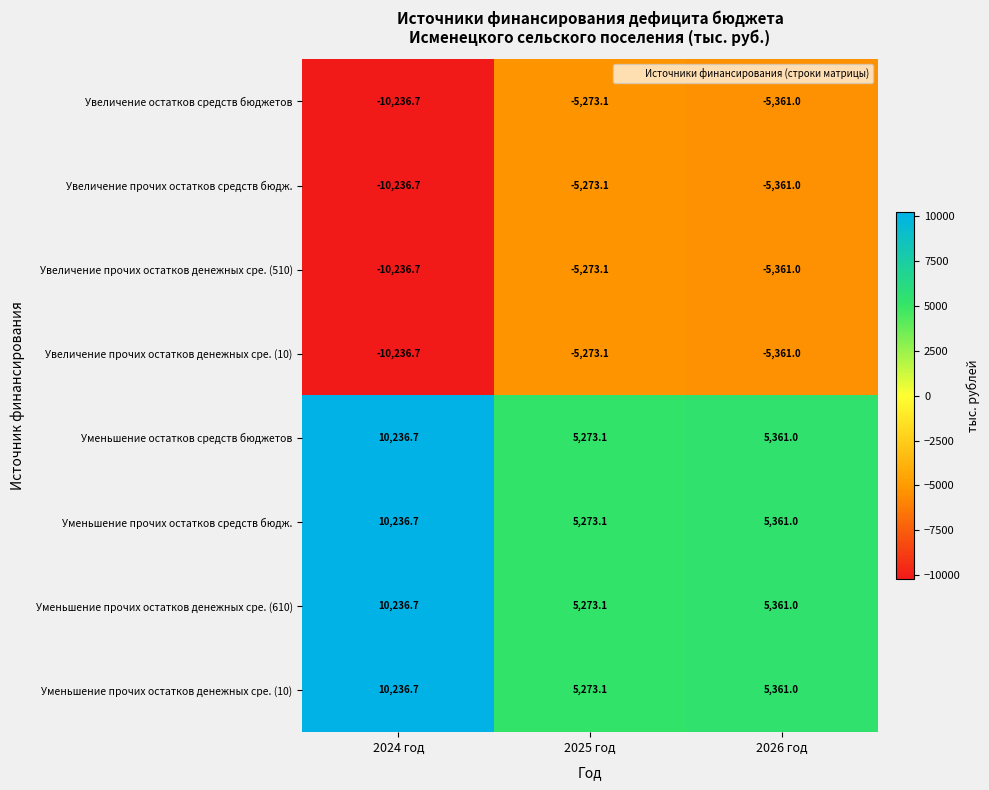

True or false: Уменьшение остатков средств бюджетов has a value of 10236.7 at 2024 год.

True